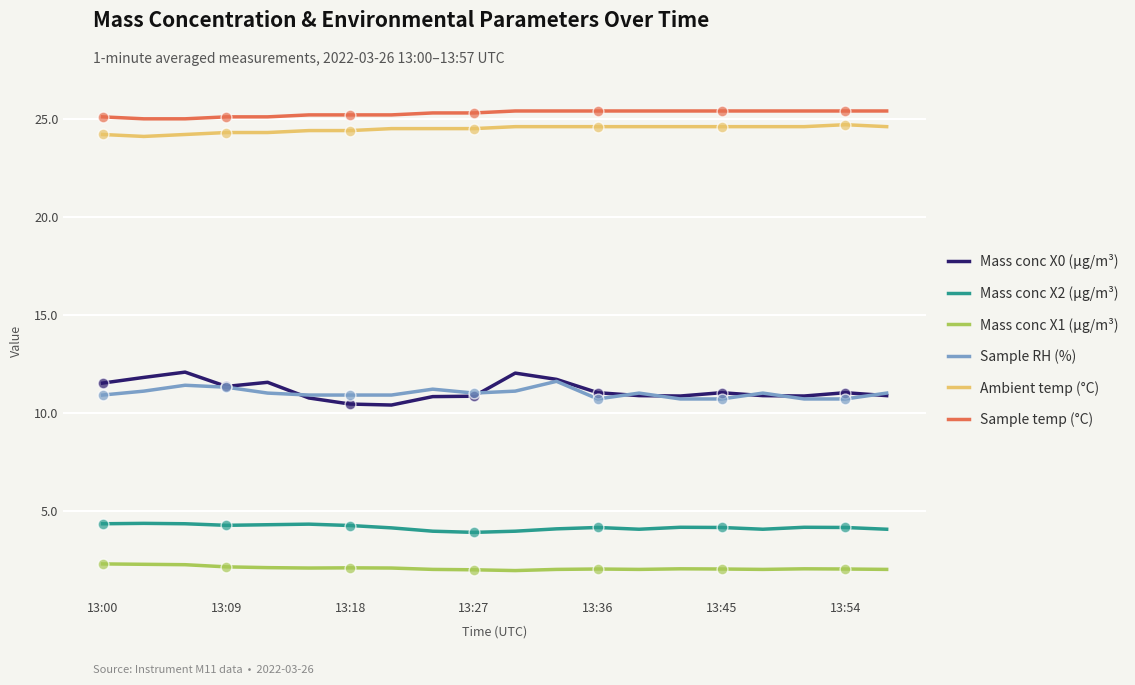

Which series has the largest total across all categories?

Sample temp (°C)